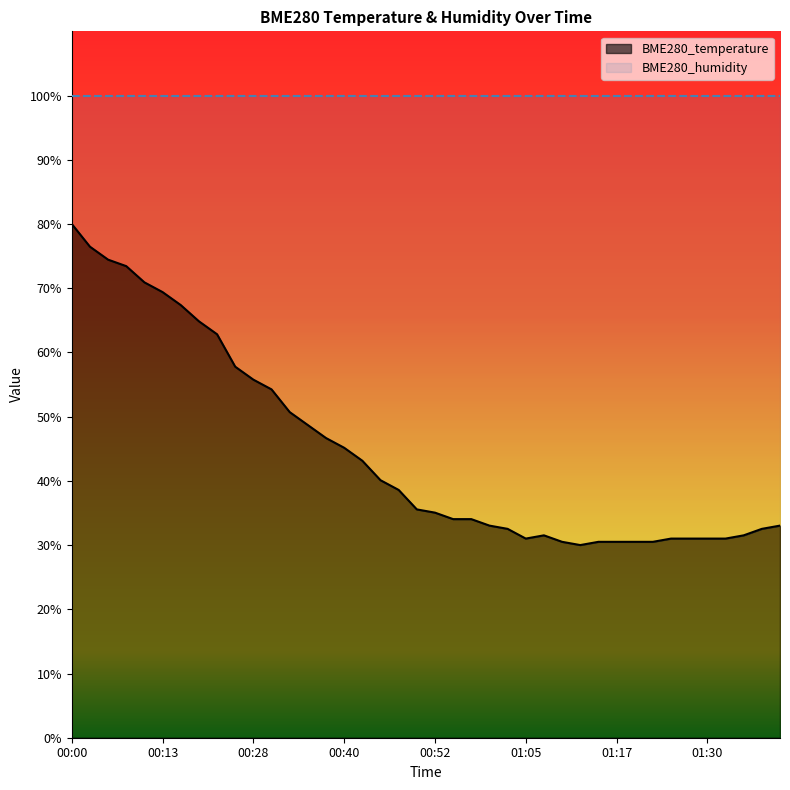

The chart shows a value of 80.0 at 00:00. True or false?

True